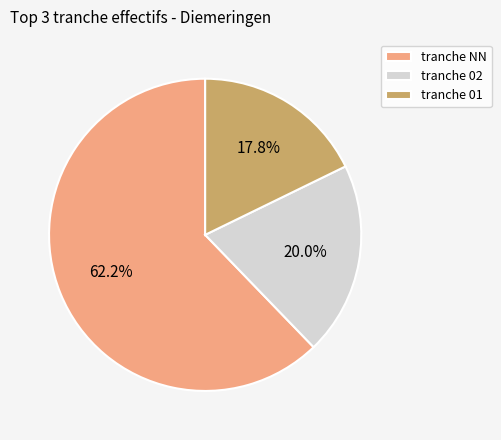

What is the smallest slice in the pie chart?

tranche 01